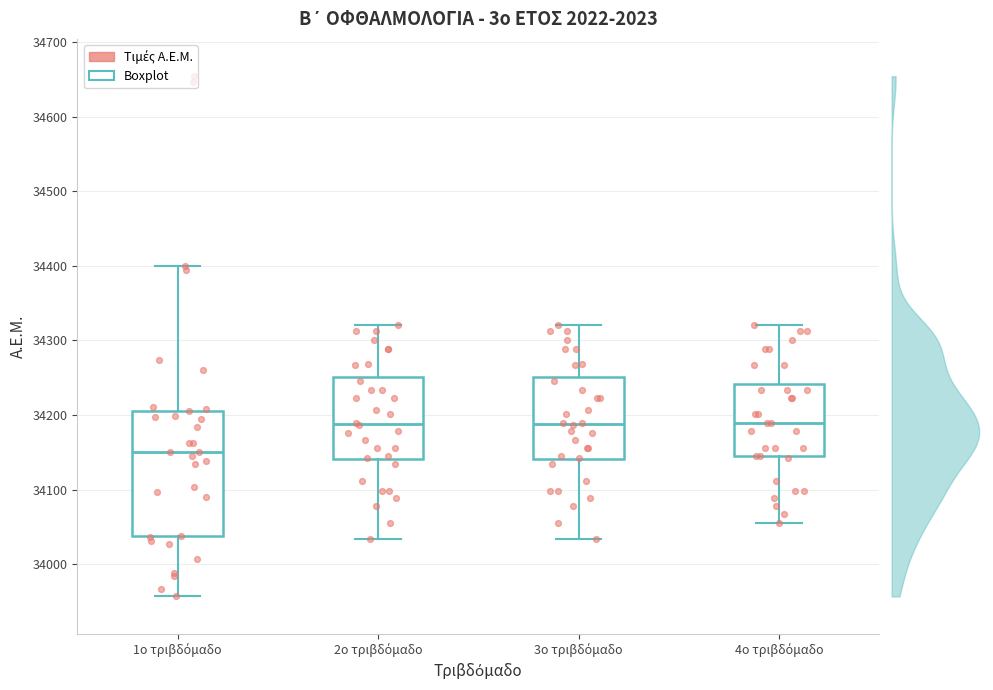

Where does the median line of the box for 1ο τριβδόμαδο sit on the y-axis? The values are not printed on the chart, so give them approximately, as read against the axis.

34150